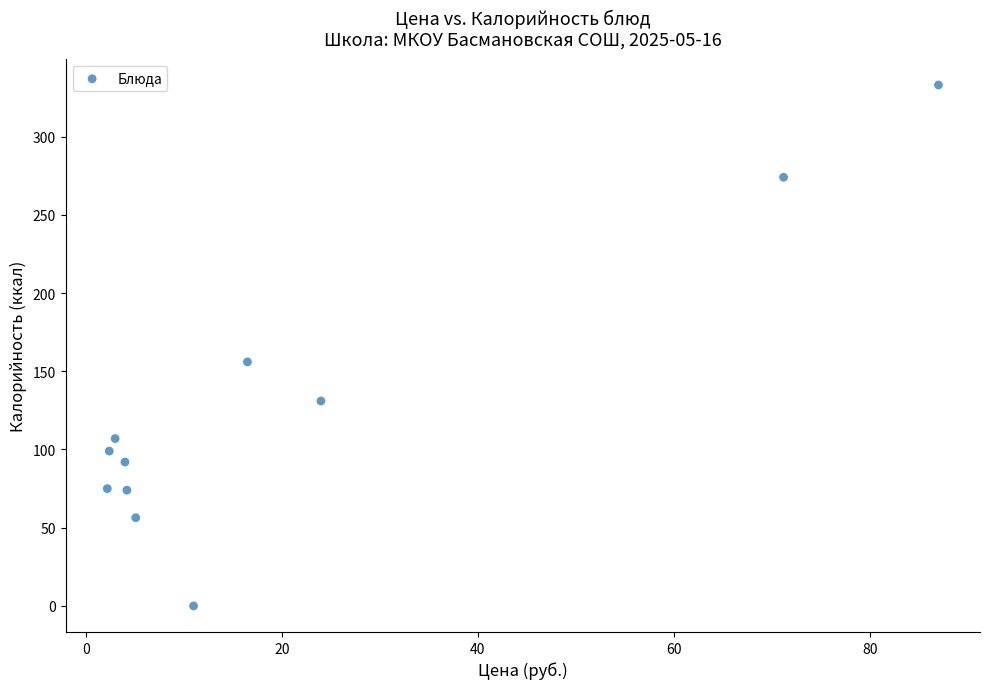

What is the average Y value?

127.0